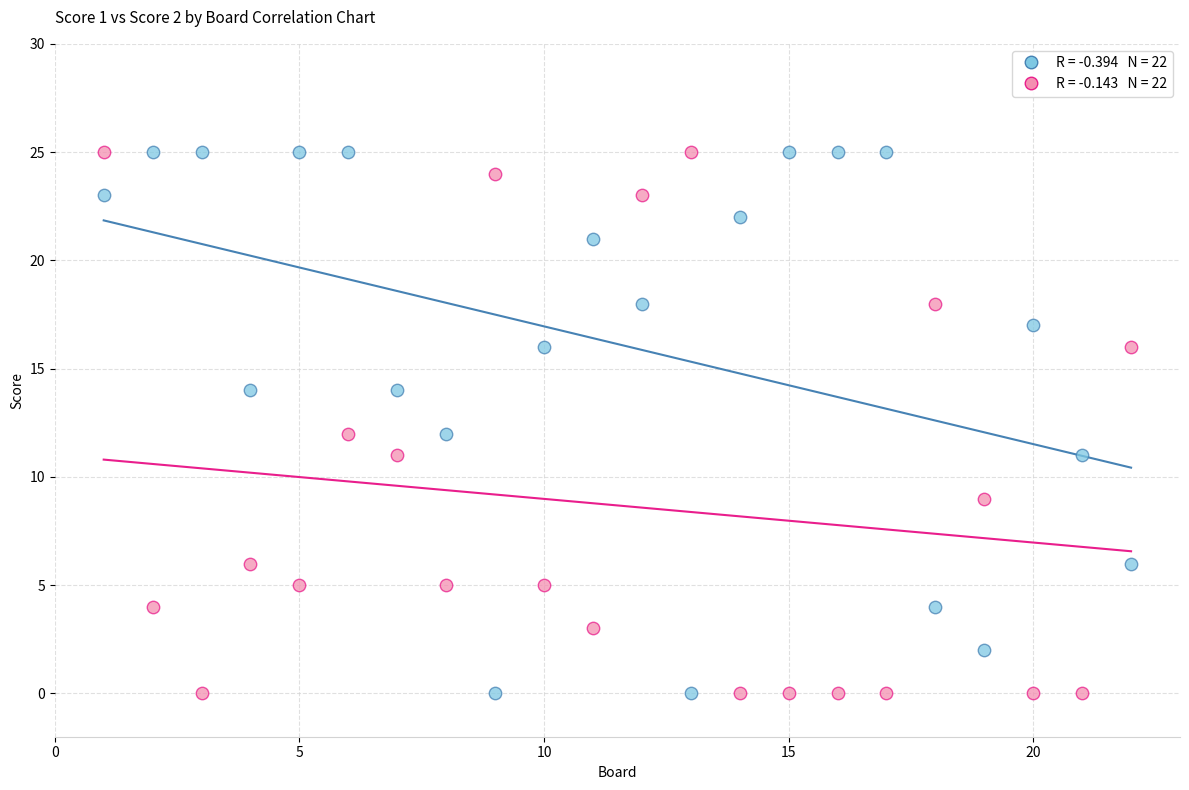

Across all data points, what is the range of X values (max minus min)?

21